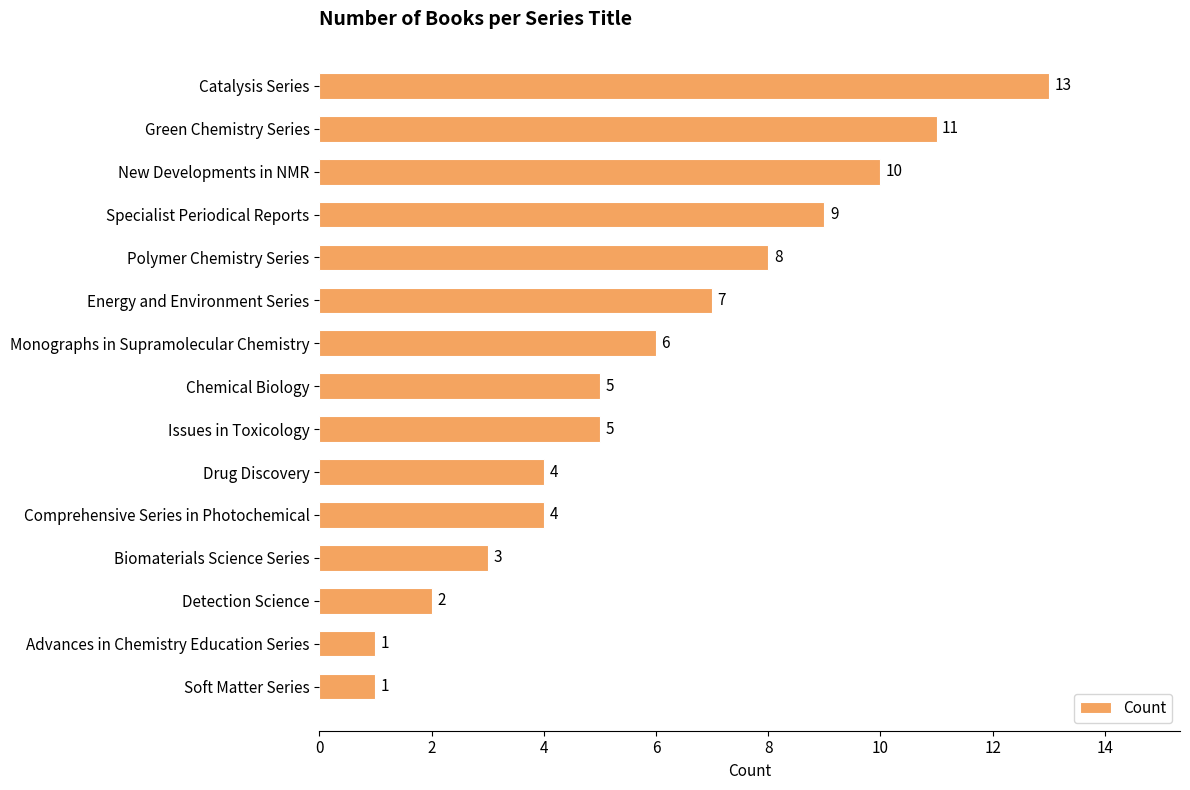

The value at Energy and Environment Series is 9. True or false?

False